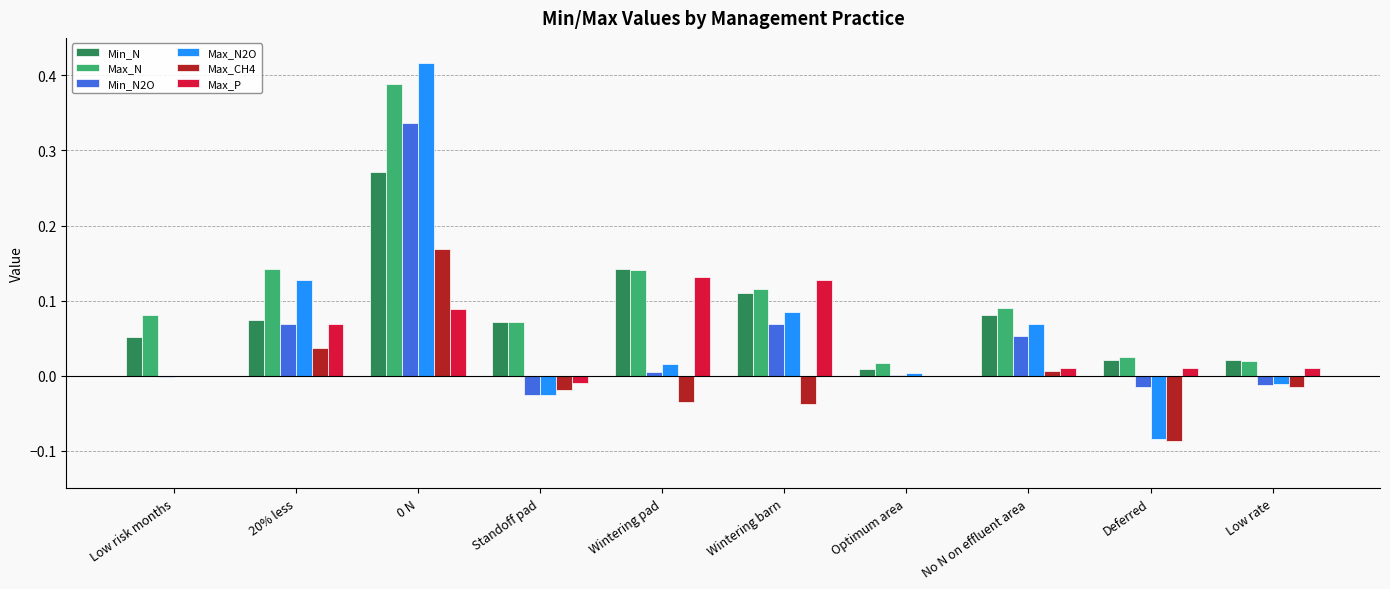

Are the bars grouped side by side (vs. stacked)?

Yes